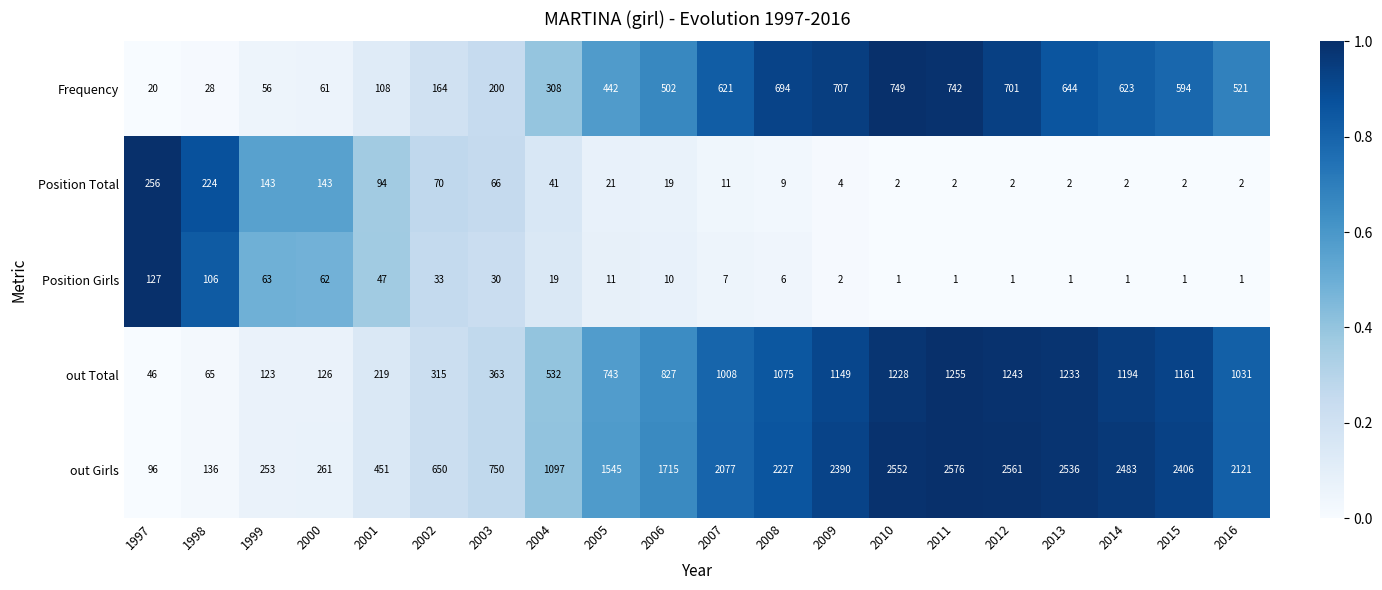

Which series has the largest total across all categories?

out Girls